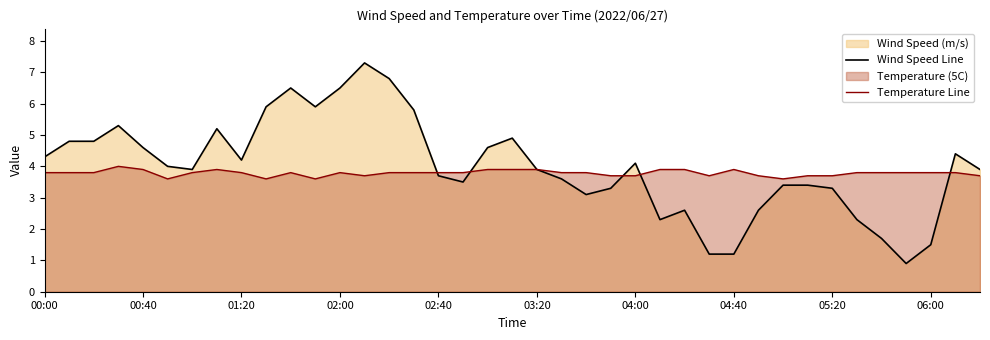

At which category is the sum across all series the highest?

13